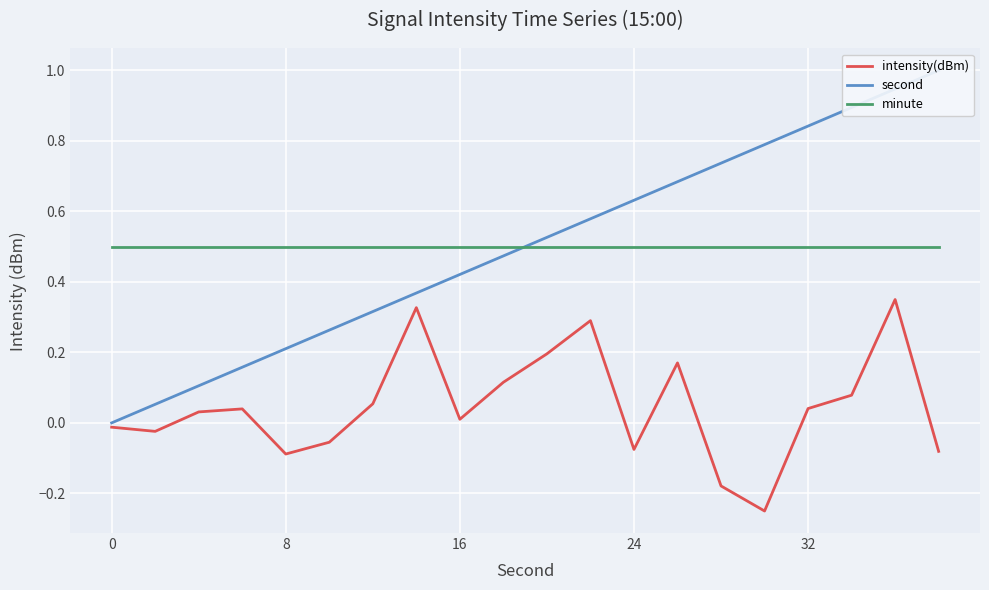

The second series shows -0.5 at 0. True or false?

False